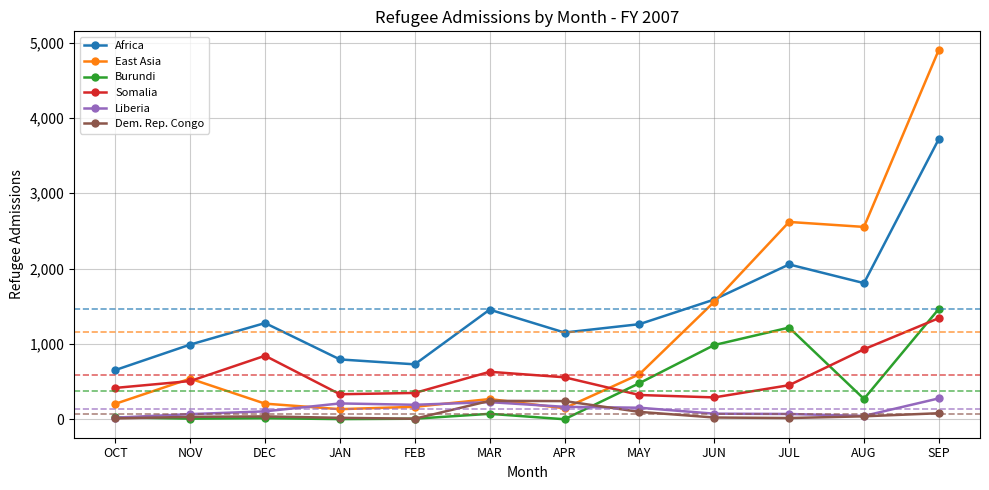

True or false: Liberia and Africa intersect in this chart.

False